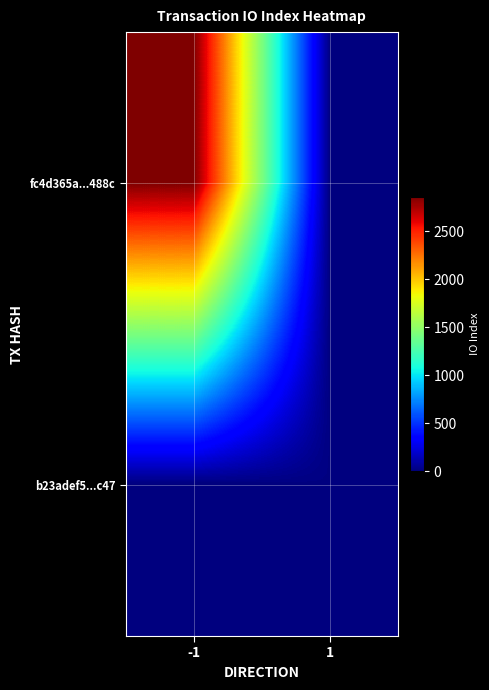

Reading left to right, what are all the values shown in this chart?

fc4d365a...488c: -1=2860	1=0
b23adef5...c47: -1=0	1=9